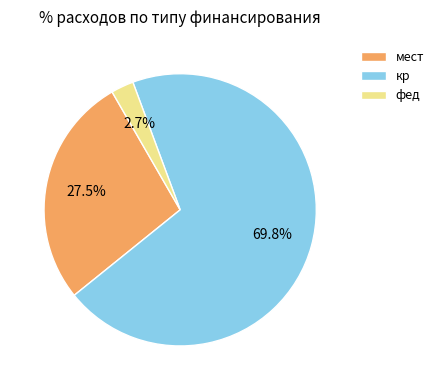

How many slices are in this pie chart?

3